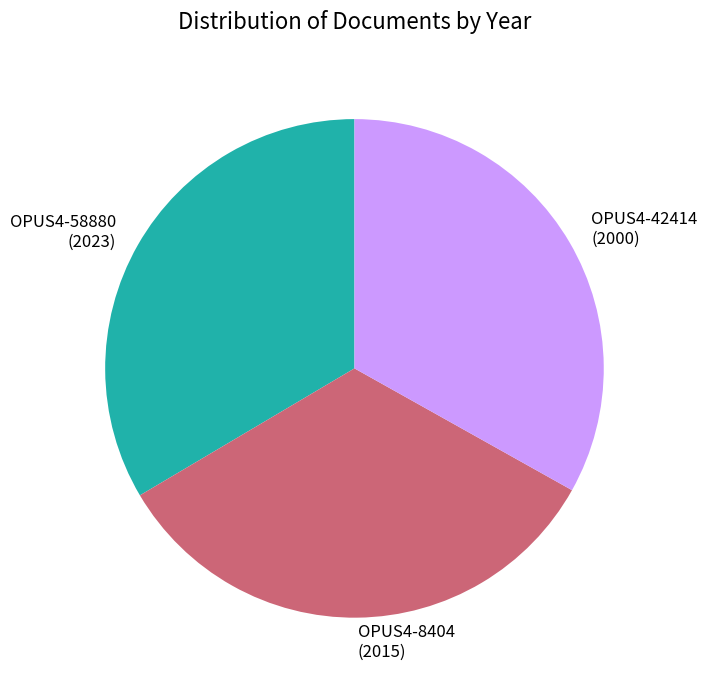

Is it true that OPUS4-8404 is 33% of the pie?

True